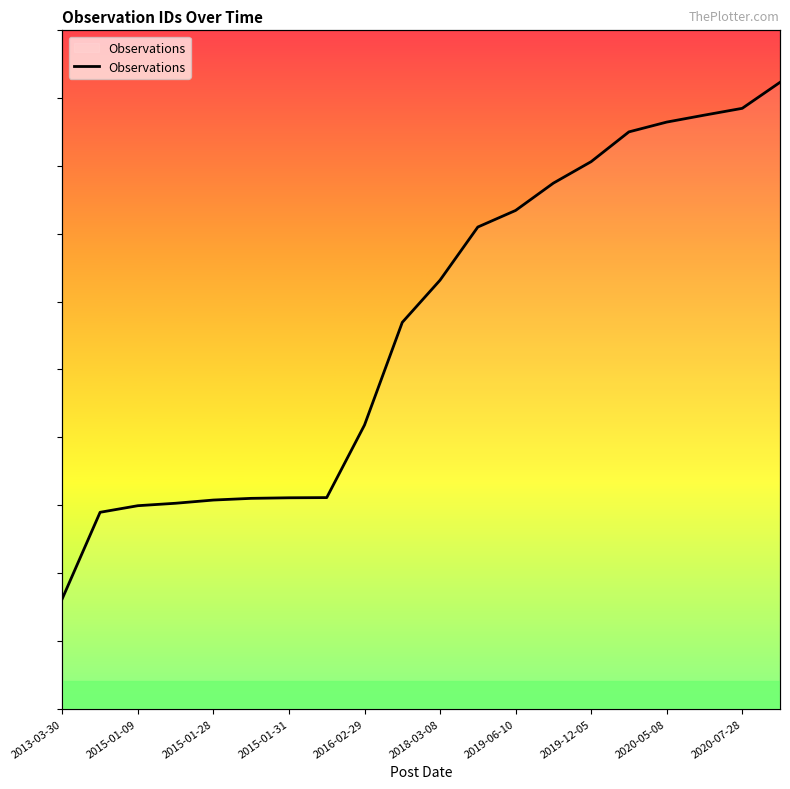

How many lines are shown in the chart?

1